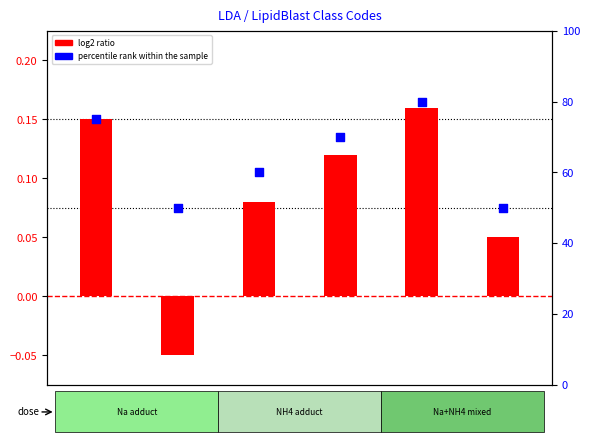

What is the total value across all series at DG_34:1?

60.1